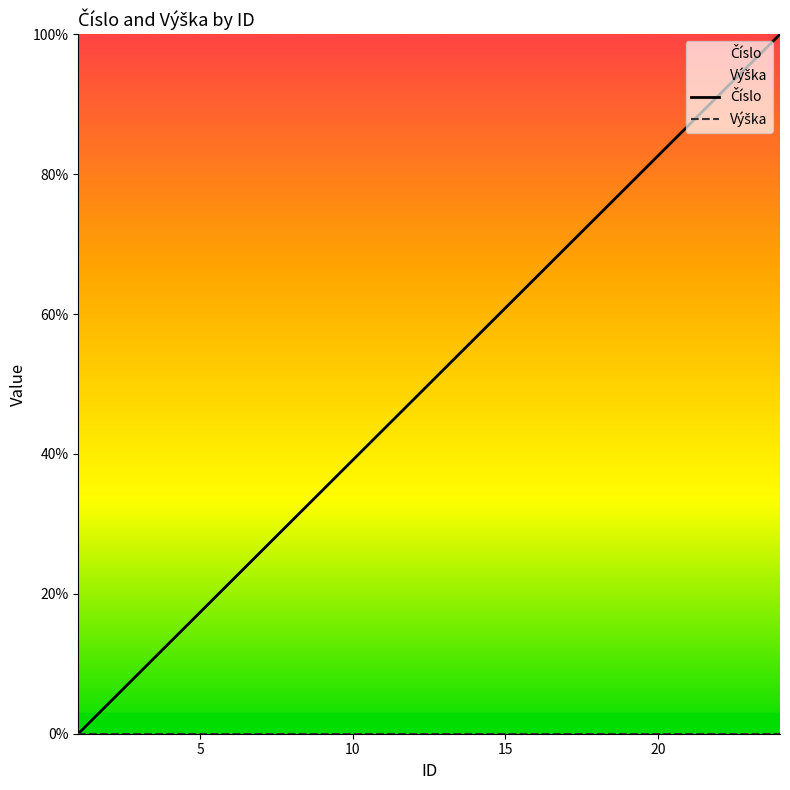

What is the total value across all series at 10?

39.1